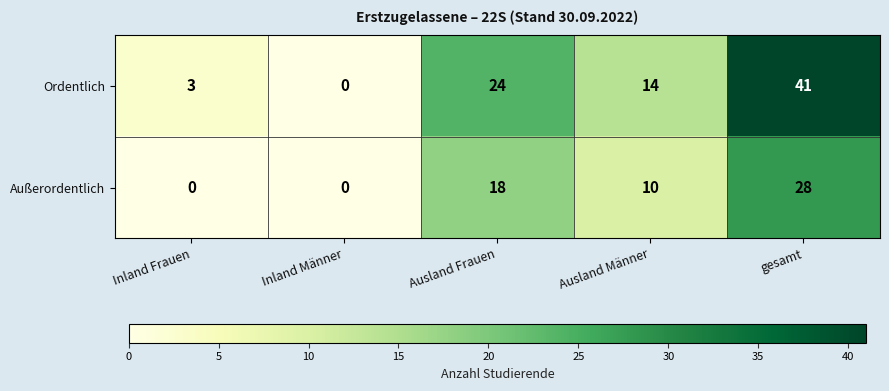

True or false: Außerordentlich has a value of 14 at Ausland Männer.

False